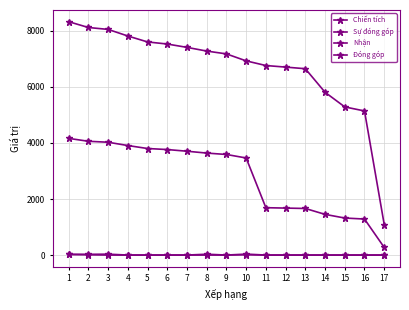

At how many categories does at least one series exceed 4358?

16